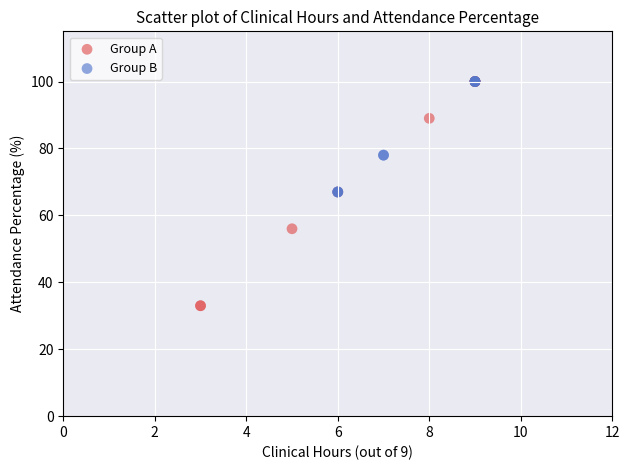

Which series contains the lowest Y value?

Group A